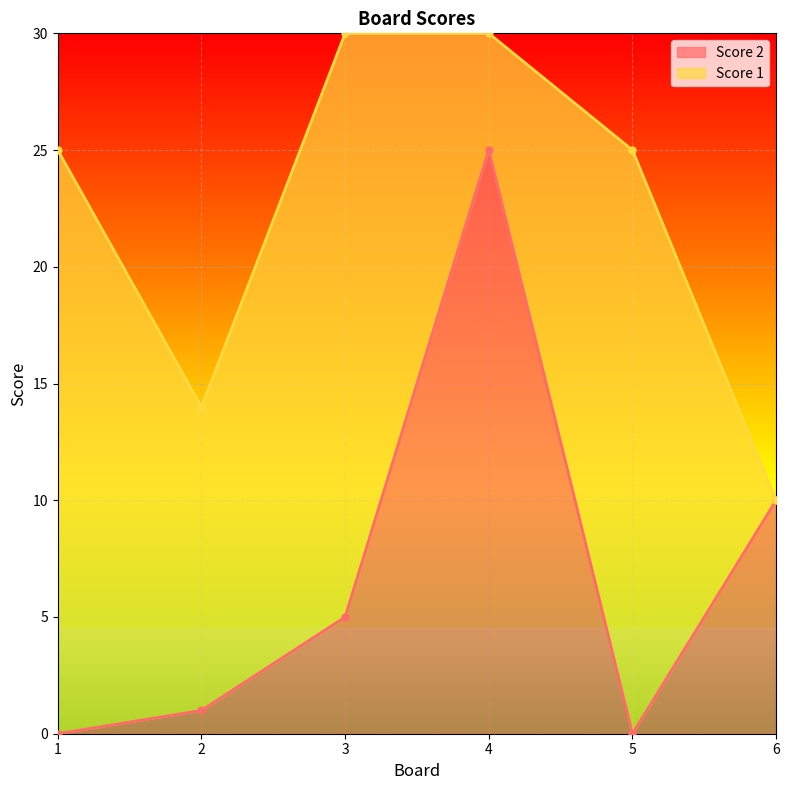

Rank the categories by value from lowest to highest.

1, 5, 2, 3, 6, 4